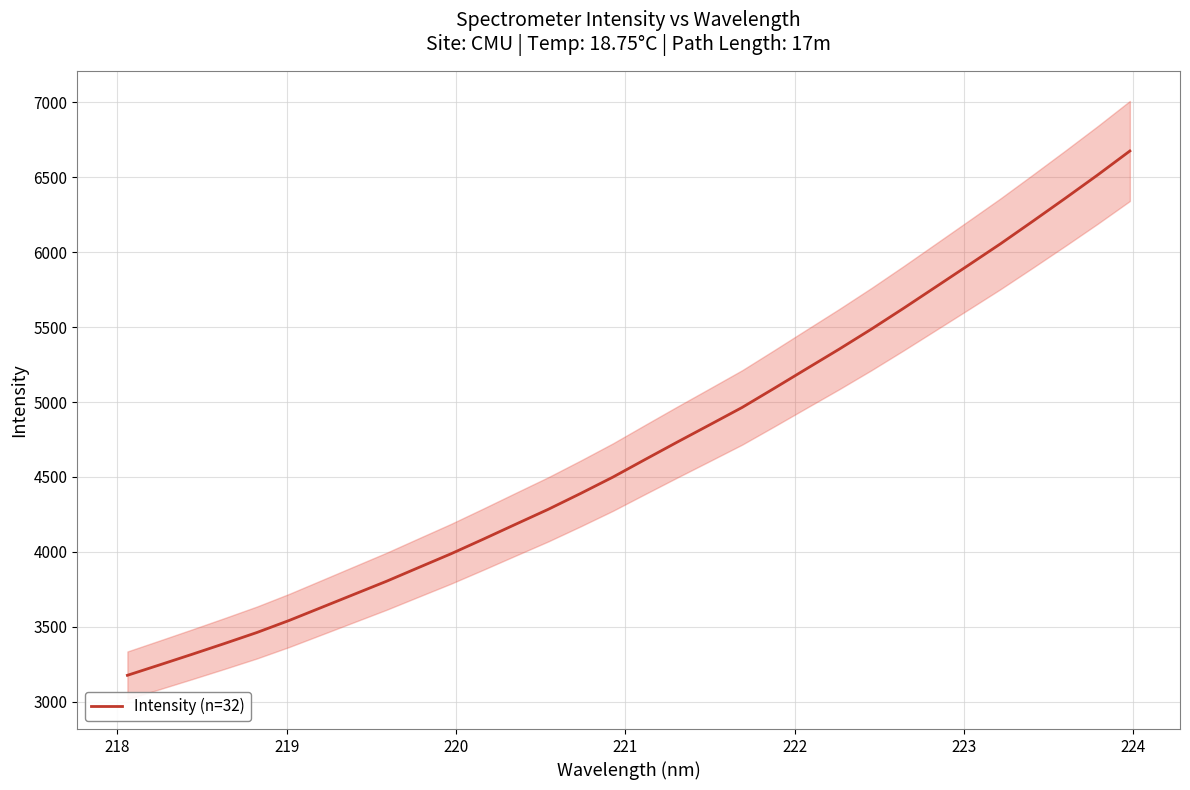

The chart shows a value of 2278.6 at 24. True or false?

False